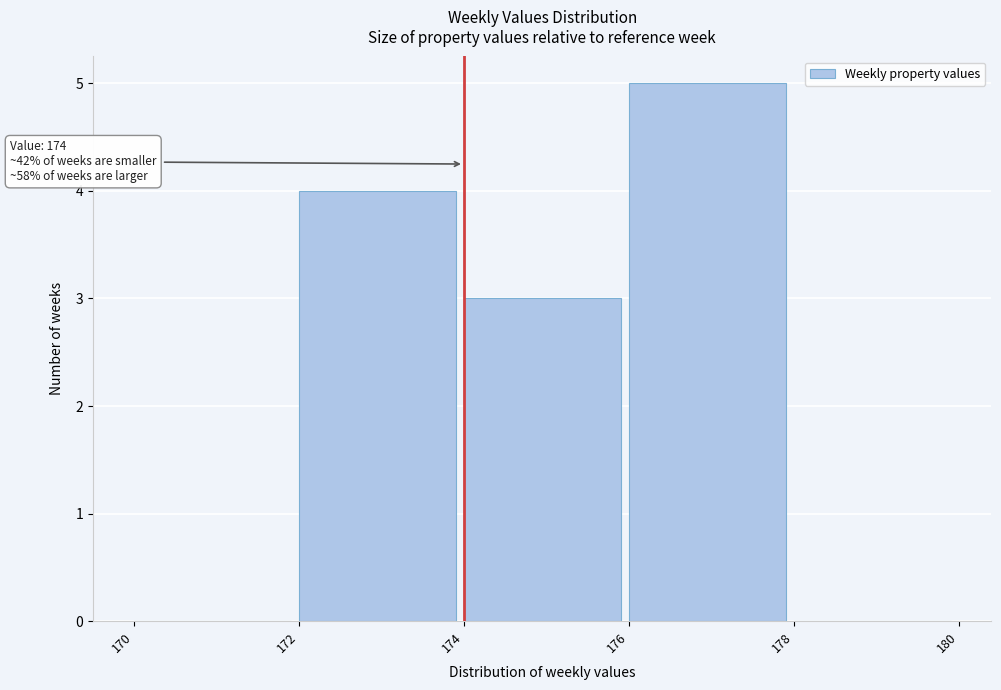

Which range on the x-axis has the tallest bar?

176 to 178